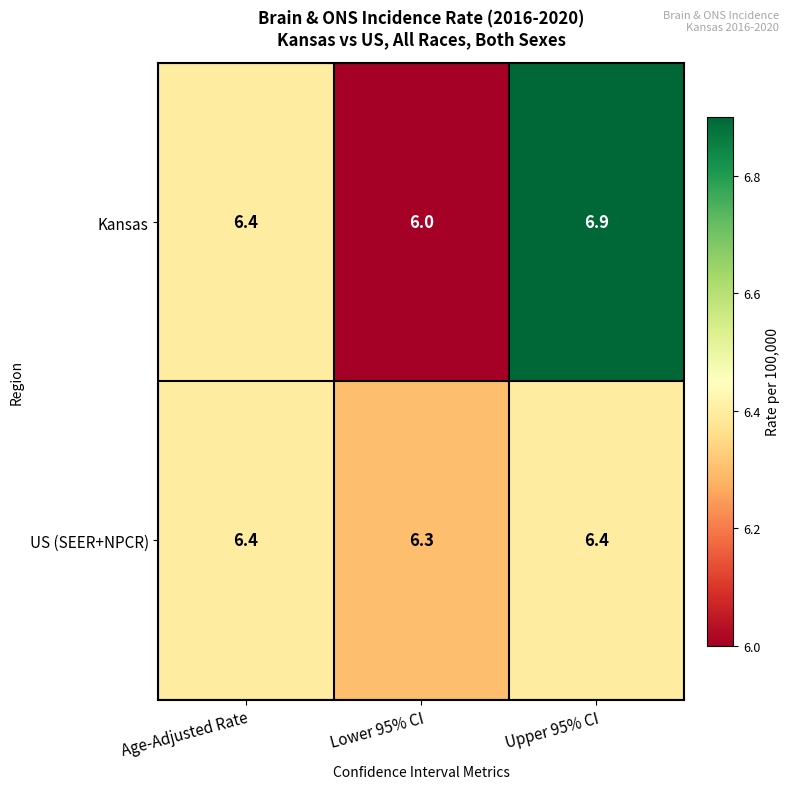

At which category does the chart reach its peak across all series?

Upper 95% CI